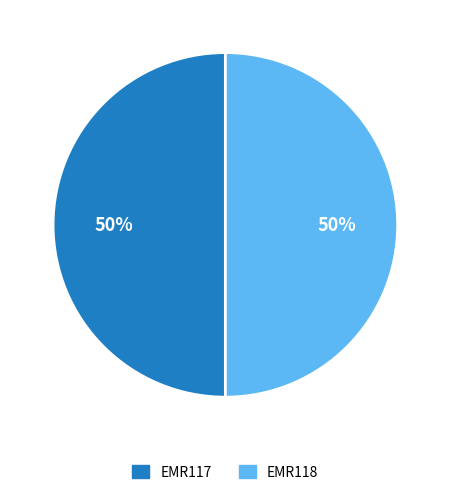

To the nearest percent, what is the average slice percentage?

50%